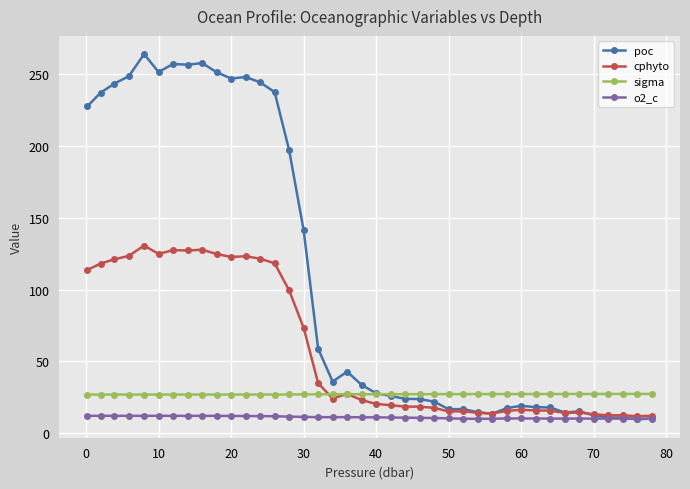

True or false: cphyto has more than 0 points higher than both neighbors.

True